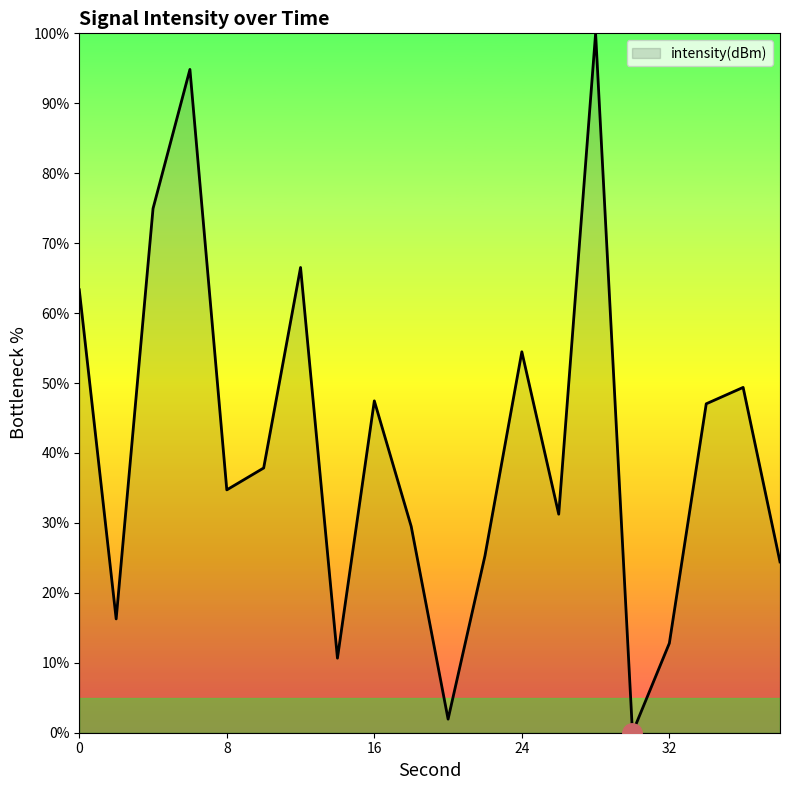

What is the greatest value displayed?

100.0